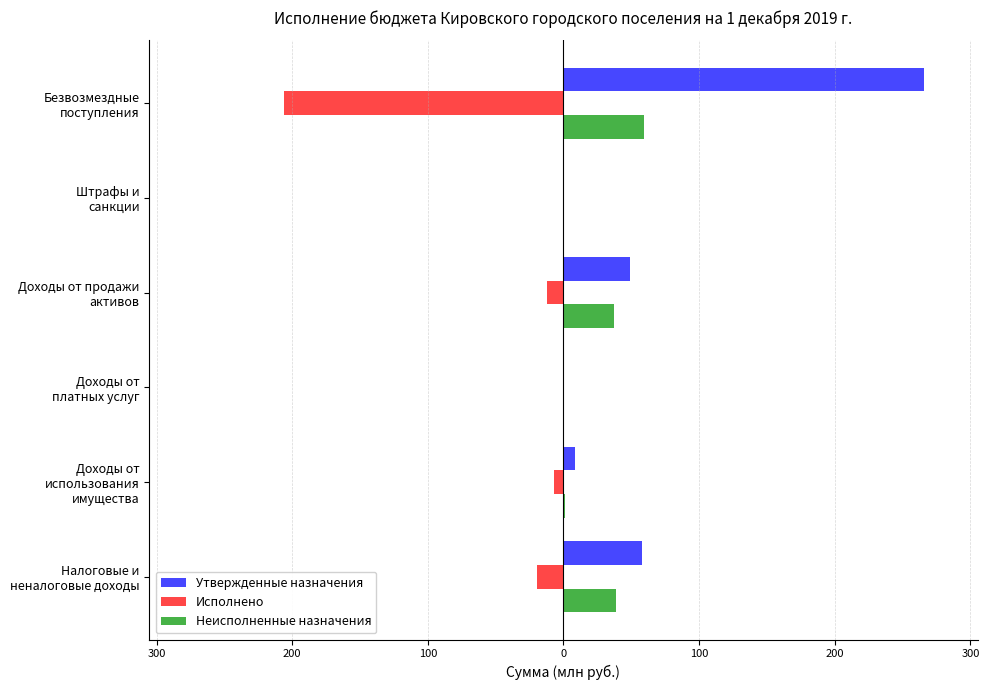

What are all the series names shown in the legend?

Утвержденные назначения, Исполнено, Неисполненные назначения